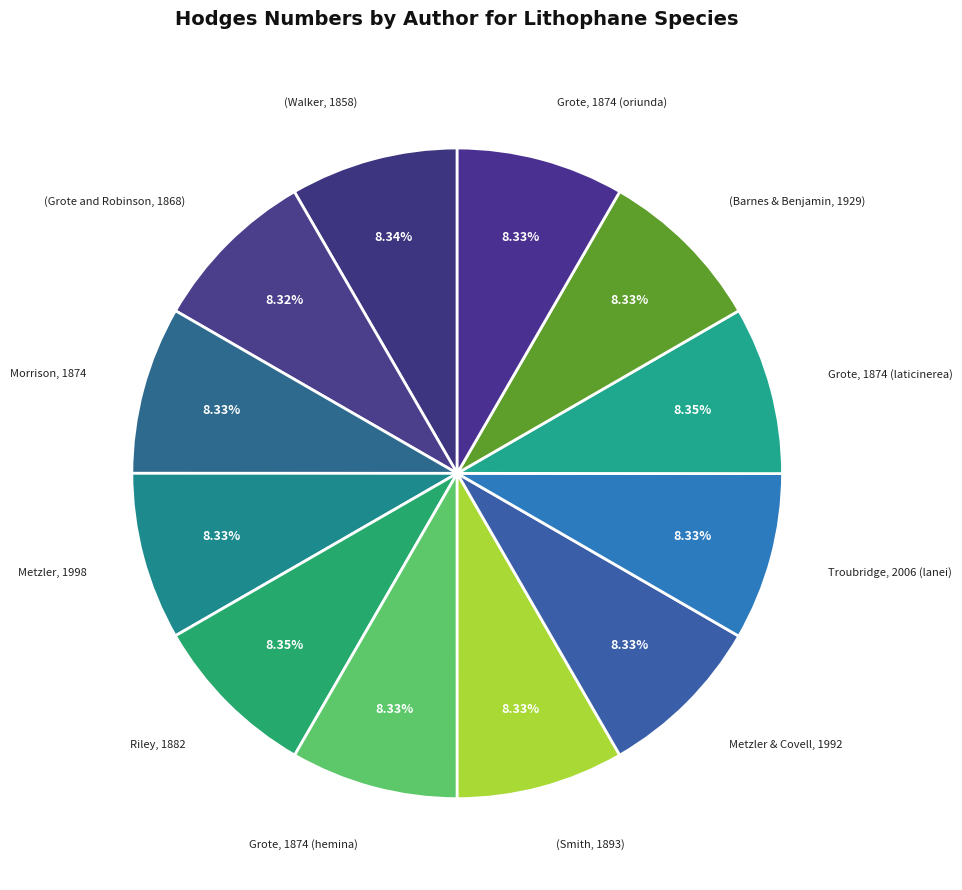

Count the number of slices in the pie.

12